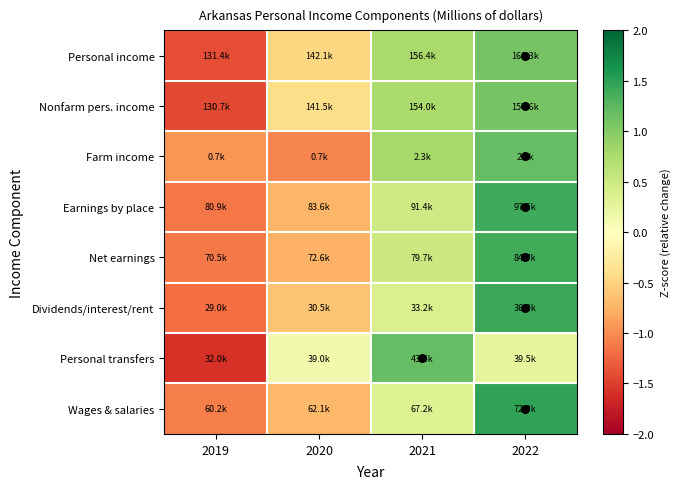

Reading left to right, what are all the values shown in this chart?

Personal income: 2019=-1.4	2020=-0.5	2021=0.8	2022=1.1
Nonfarm pers. income: 2019=-1.4	2020=-0.4	2021=0.8	2022=1.1
Farm income: 2019=-0.9	2020=-1.0	2021=0.8	2022=1.2
Earnings by place: 2019=-1.1	2020=-0.7	2021=0.5	2022=1.4
Net earnings: 2019=-1.1	2020=-0.8	2021=0.5	2022=1.4
Dividends/interest/rent: 2019=-1.2	2020=-0.6	2021=0.4	2022=1.4
Personal transfers: 2019=-1.6	2020=0.1	2021=1.2	2022=0.3
Wages & salaries: 2019=-1.1	2020=-0.7	2021=0.3	2022=1.5